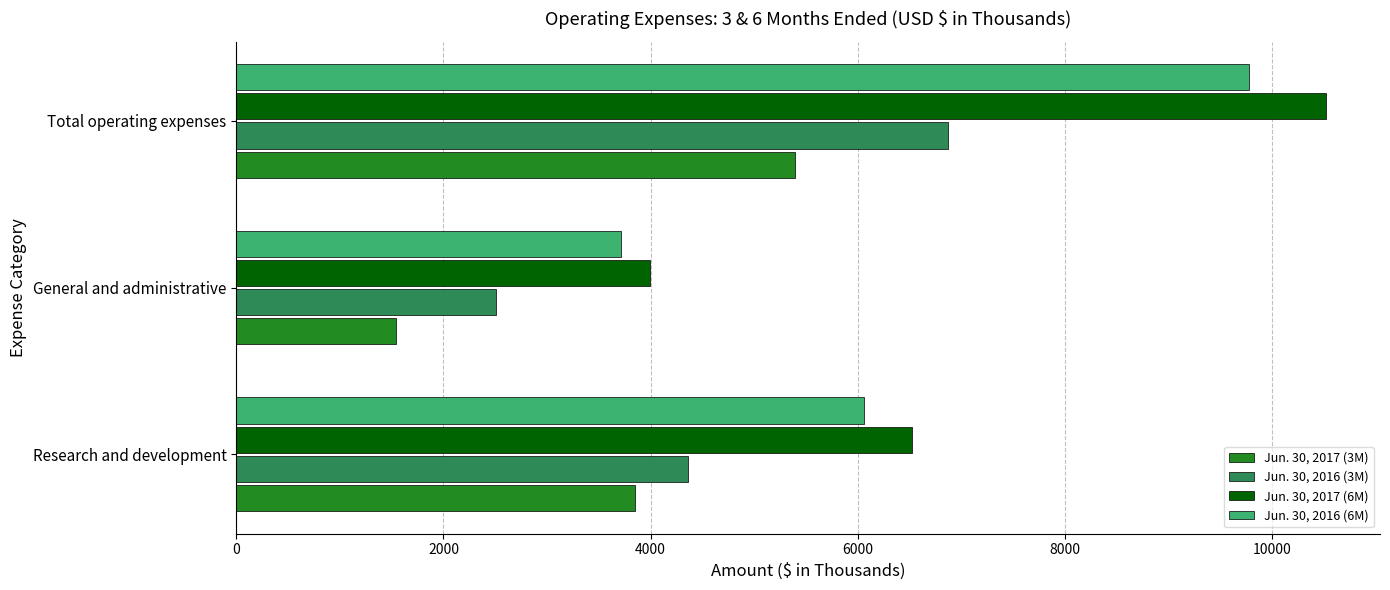

The value of Jun. 30, 2016 (3M) at Total operating expenses is 2324. True or false?

False